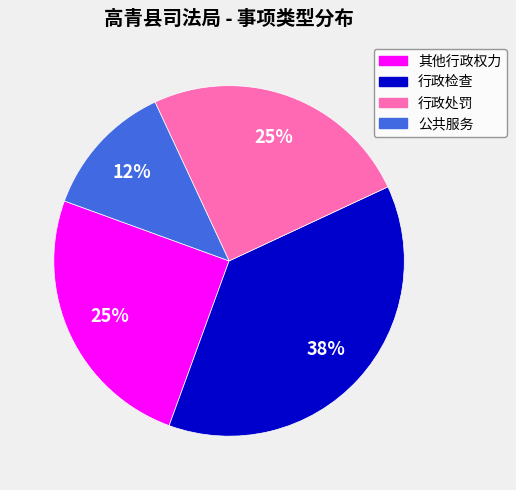

To the nearest percent, what is the combined percentage of 行政检查 and 公共服务?

50%